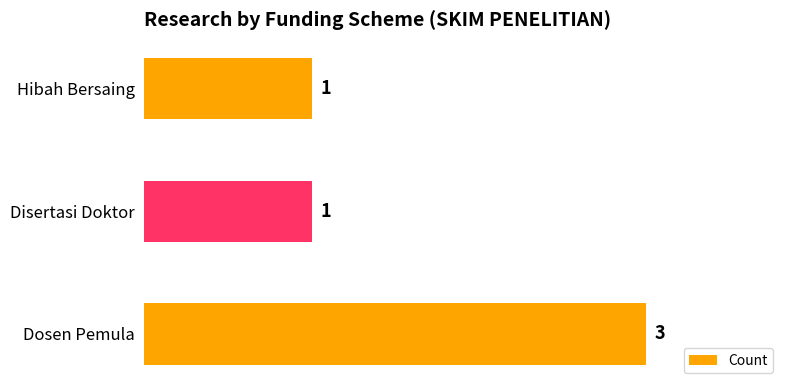

The value at Dosen Pemula is 3. True or false?

True